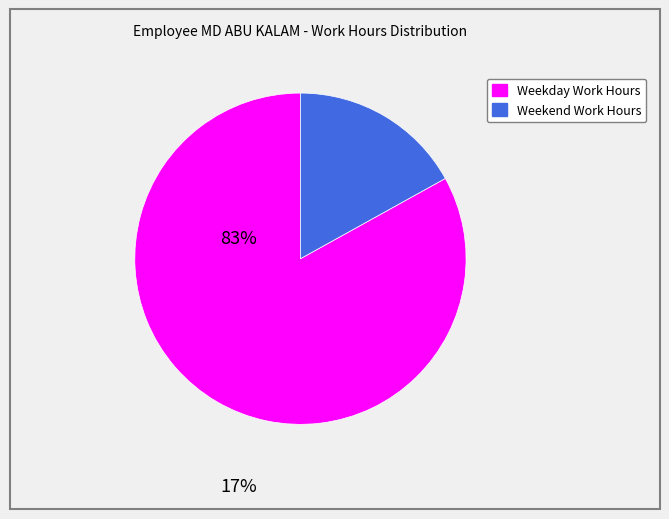

Is there any slice that represents more than half of the pie?

Yes